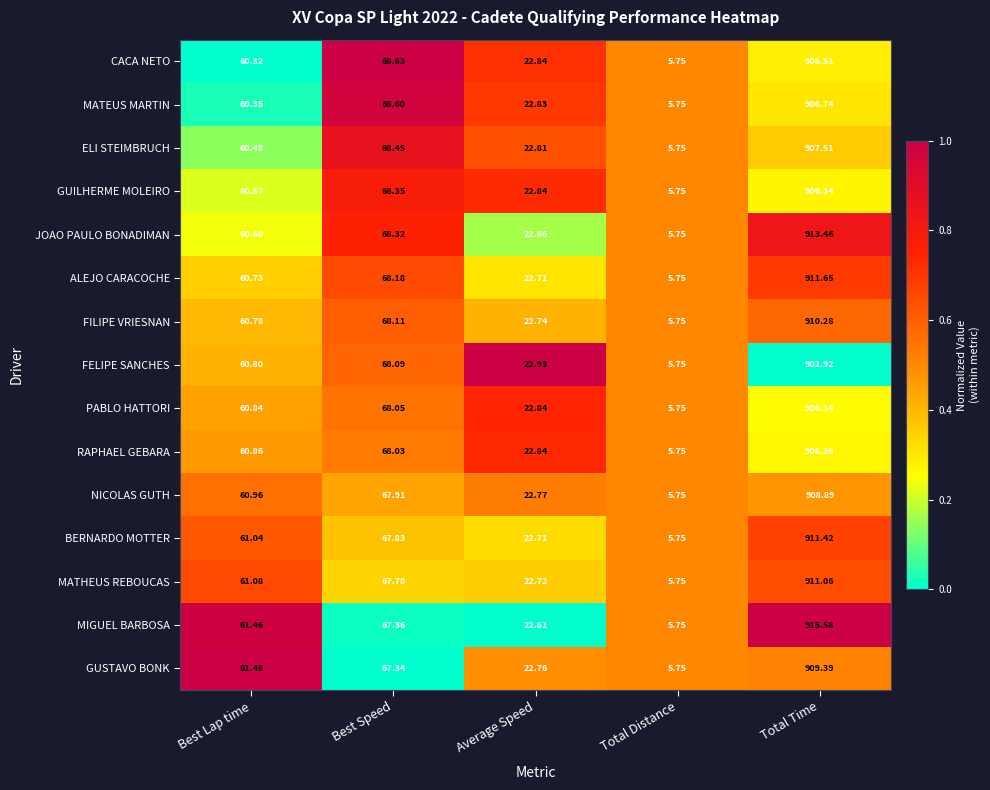

Which series has the largest range (max minus min)?

MIGUEL BARBOSA